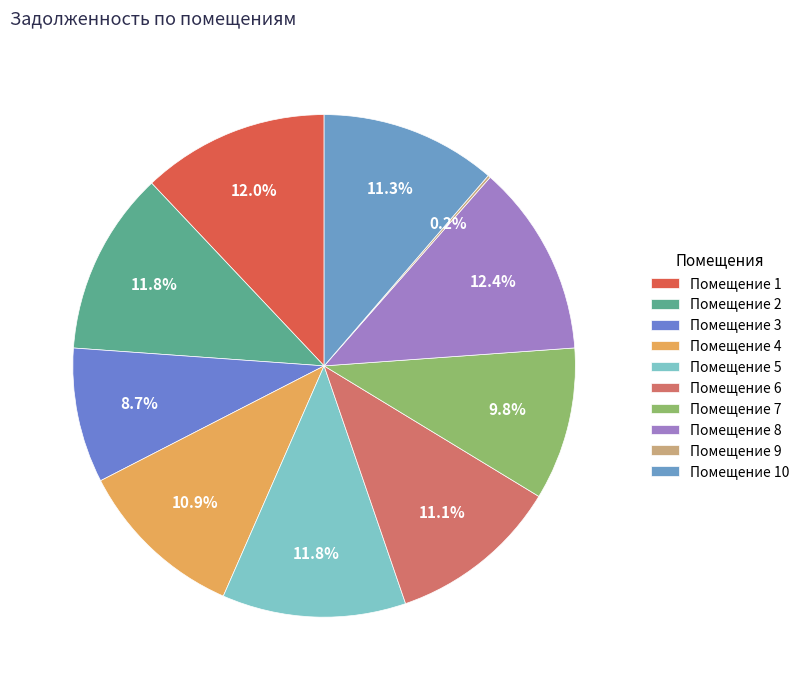

How many segments does this pie chart have?

10